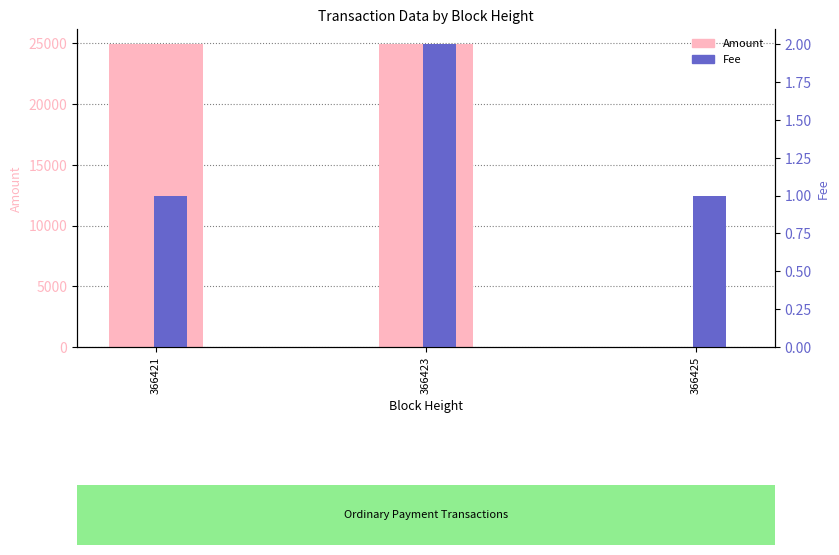

Reading right to left, list all the values displayed in this chart.

Amount: 366425=4	366423=24930	366421=24937
Fee: 366425=1	366423=2	366421=1